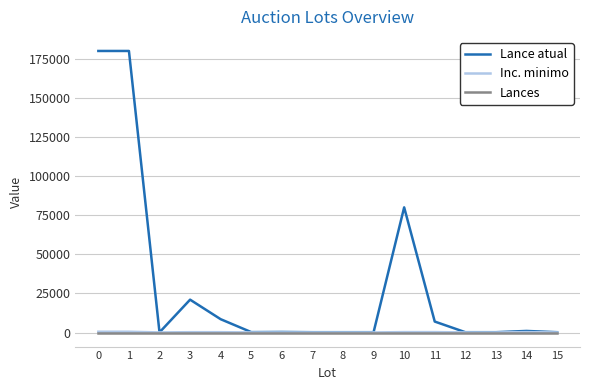

What is the greatest value displayed?

180000